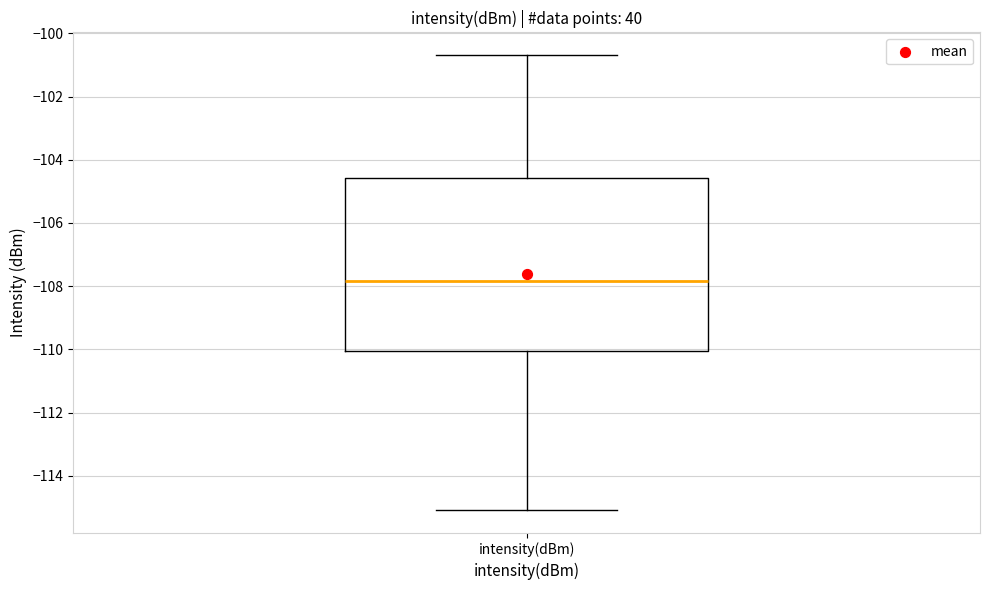

Where is the lower edge of the box for intensity(dBm) on the y-axis? The values are not printed on the chart, so give them approximately, as read against the axis.

-110.0